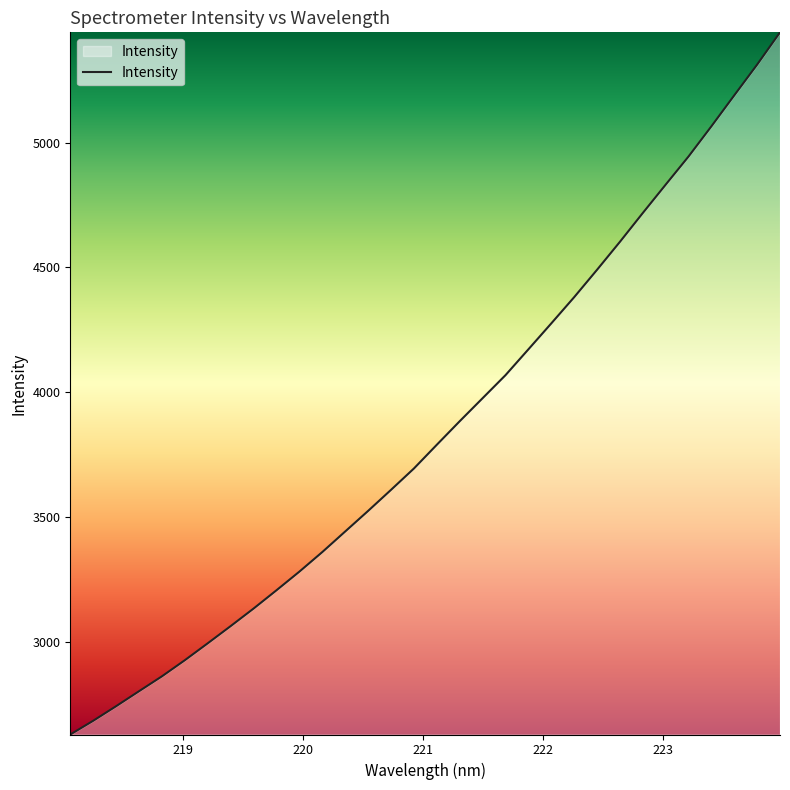

What is the difference between the maximum and minimum values?

2814.6